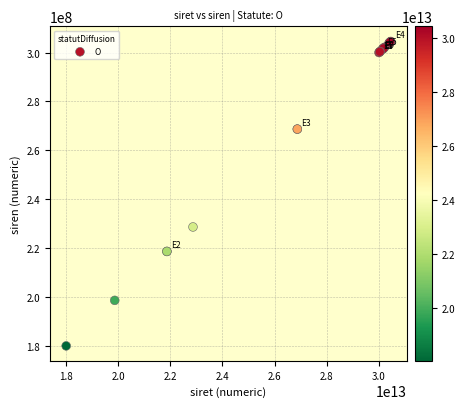

What Y value in the scatter plot is closest to 242295004?

228708517